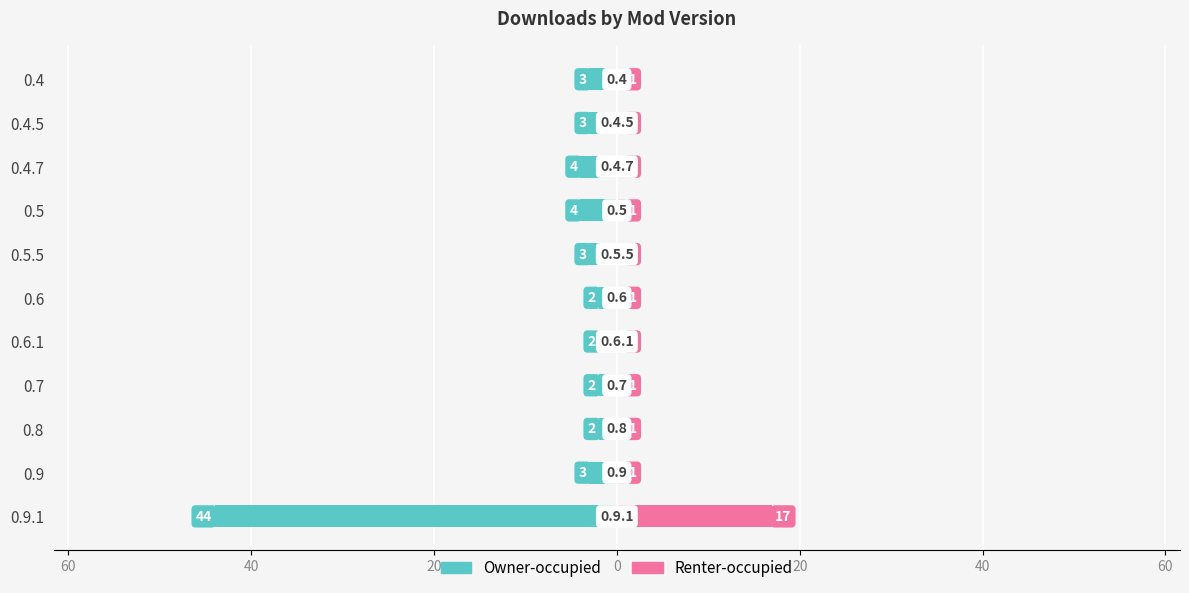

What are all the series names shown in the legend?

Owner-occupied, Renter-occupied